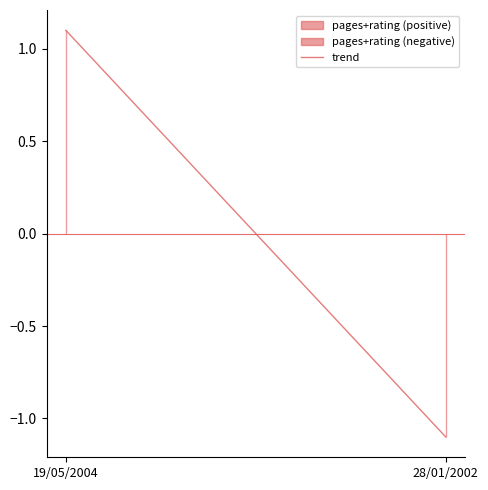

Which has a higher value, 19/05/2004 or 28/01/2002?

19/05/2004